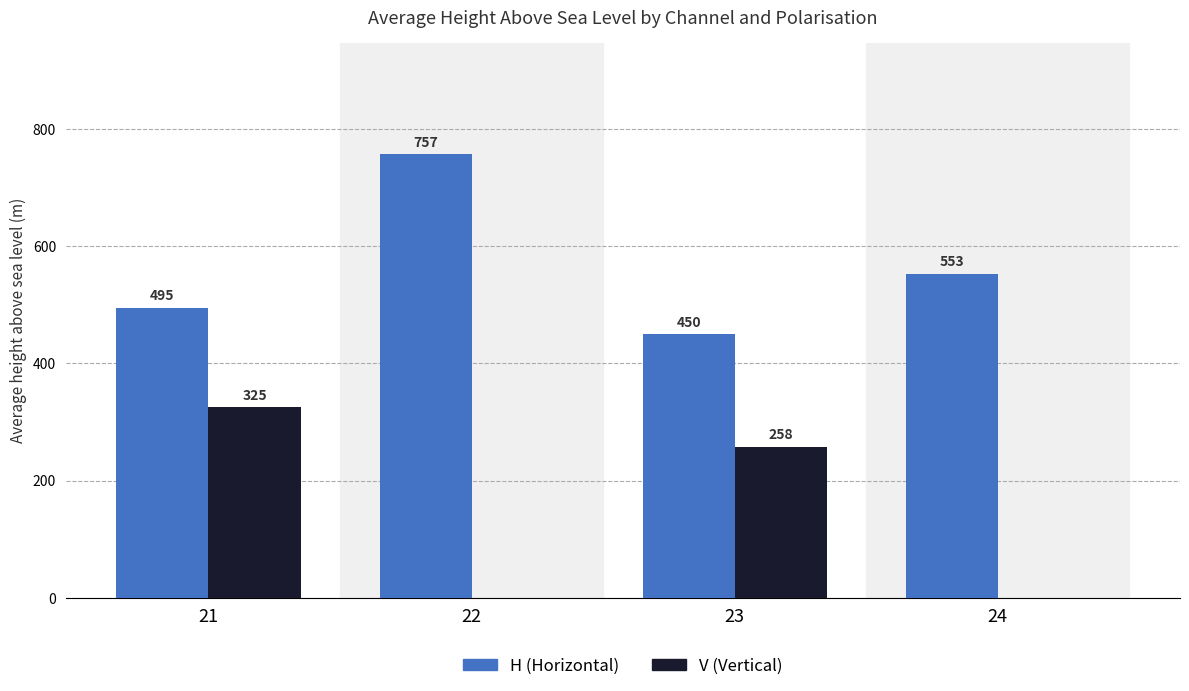

What is the total value across all series at 23?

708